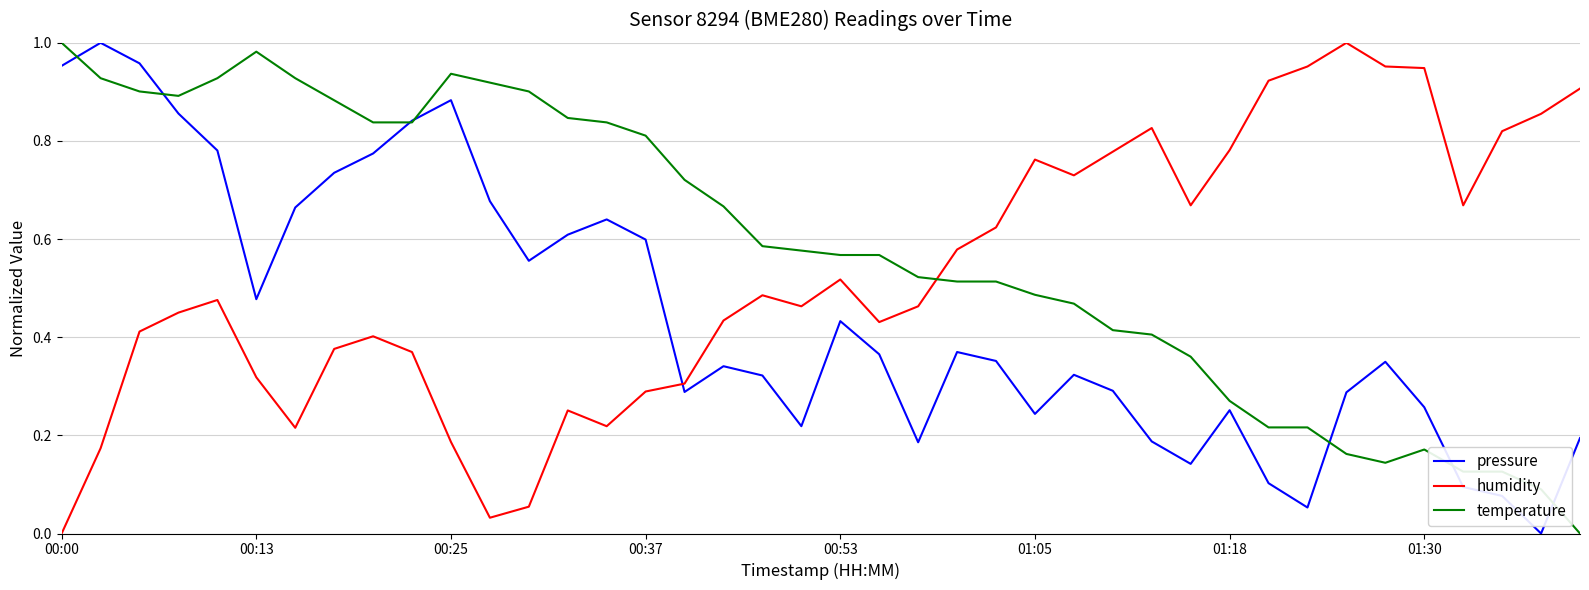

How many lines are shown in the chart?

3